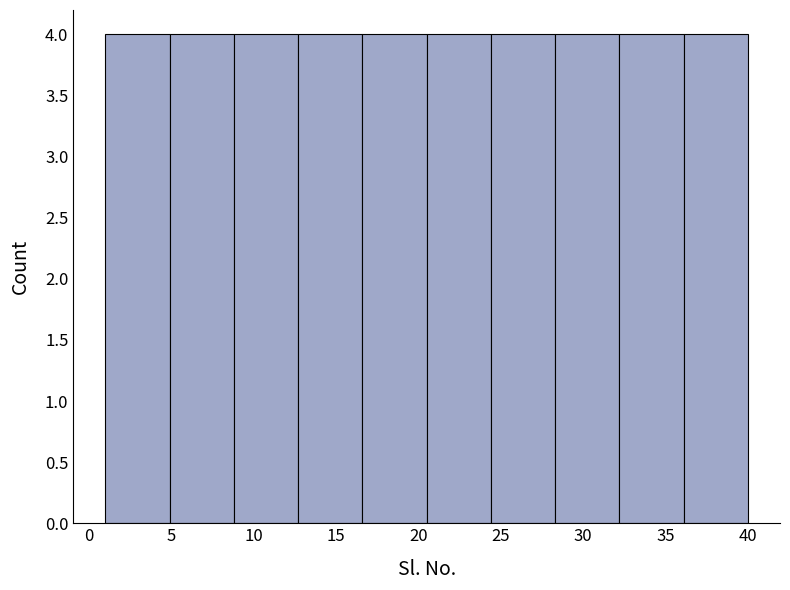

How tall is the bar that spans 28.3 to 32.2 on the x-axis? Neither the bar edges nor the heights are printed on the chart, so give them approximately, as read against the axes.

4